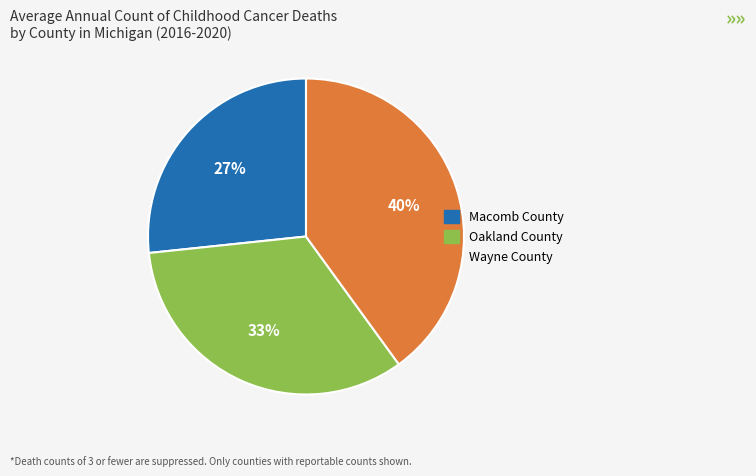

What is the ratio of the value at Wayne County to the value at Macomb County?

1.5